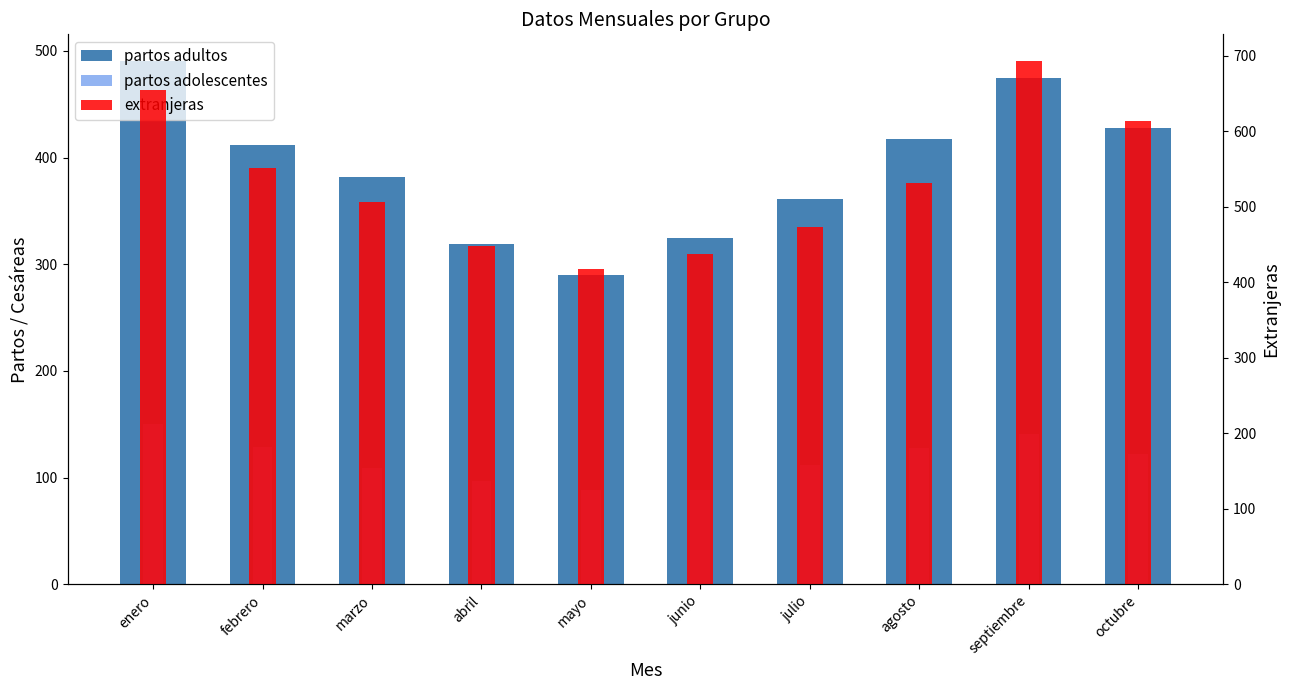

Reading right to left, transcribe all the data shown in this chart.

partos adultos: octubre=428	septiembre=475	agosto=417	julio=361	junio=325	mayo=290	abril=319	marzo=382	febrero=412	enero=491
partos adolescentes: octubre=122	septiembre=141	agosto=128	julio=112	junio=88	mayo=88	abril=97	marzo=109	febrero=129	enero=150
extranjeras: octubre=614	septiembre=694	agosto=532	julio=473	junio=438	mayo=418	abril=448	marzo=507	febrero=551	enero=655